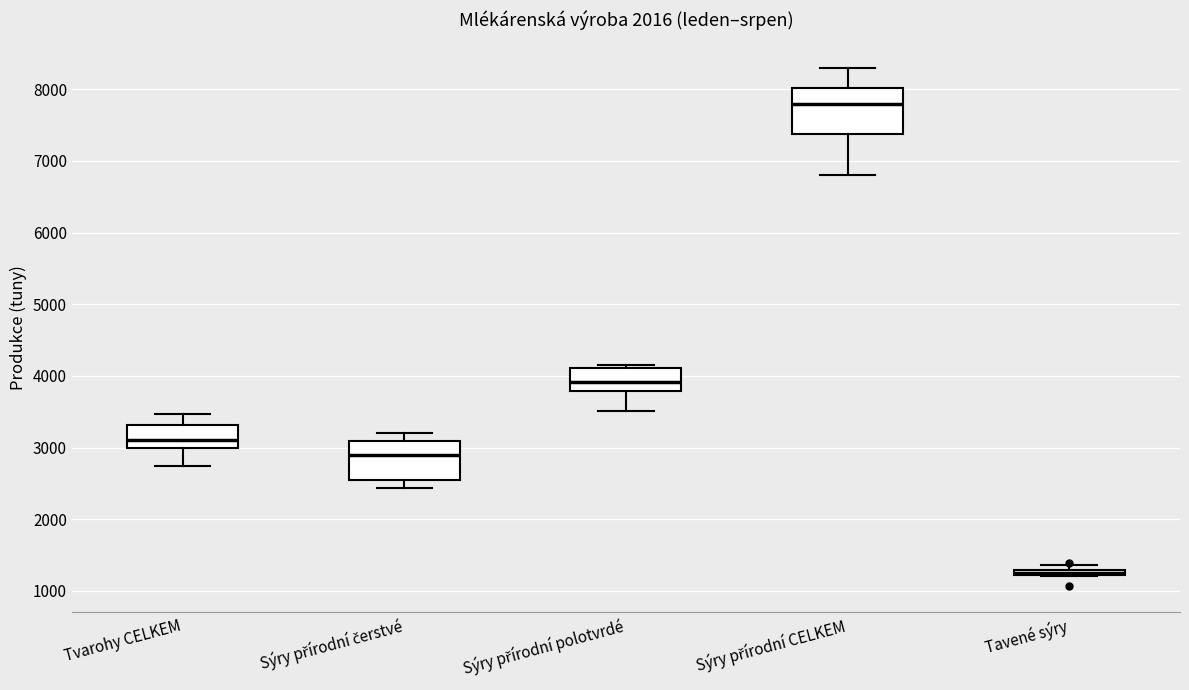

Which box's median line is the lowest?

Tavené sýry